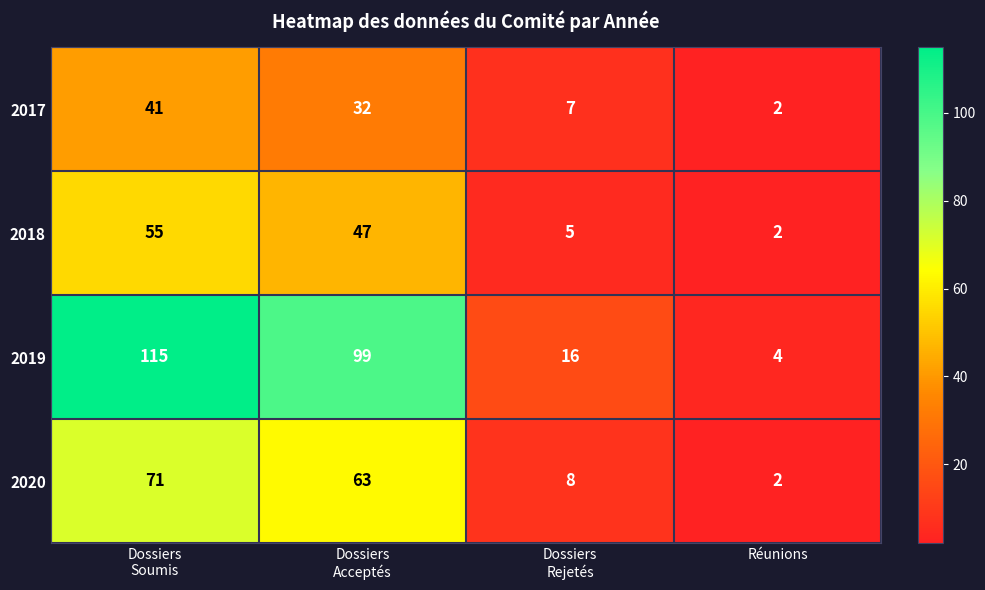

What is the sum of all 2020 values?

144